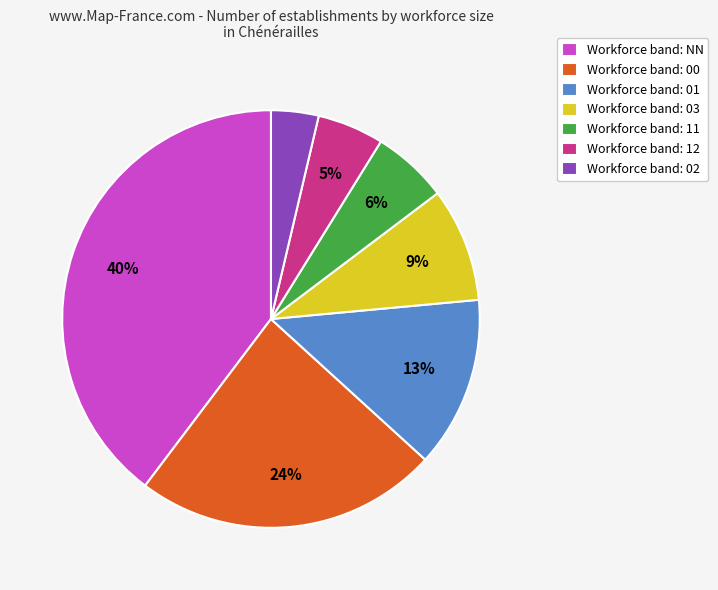

Which slice is the smallest?

Workforce band: 02